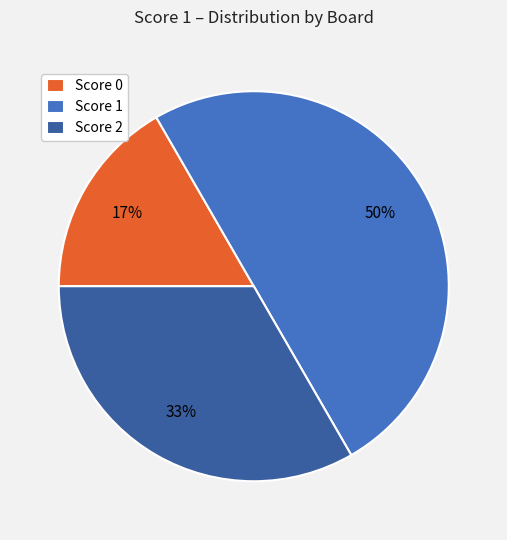

To the nearest percent, what percentage of the pie is Score 1?

50%